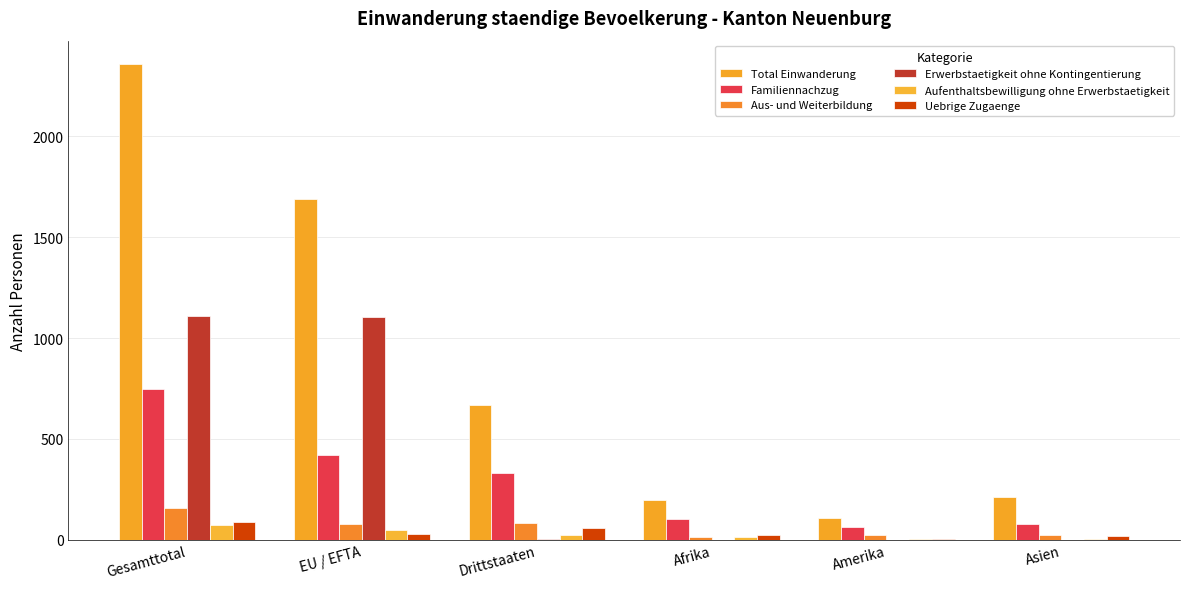

List the series in order of their peak value, highest first.

Total Einwanderung, Erwerbstaetigkeit ohne Kontingentierung, Familiennachzug, Aus- und Weiterbildung, Uebrige Zugaenge, Aufenthaltsbewilligung ohne Erwerbstaetigkeit